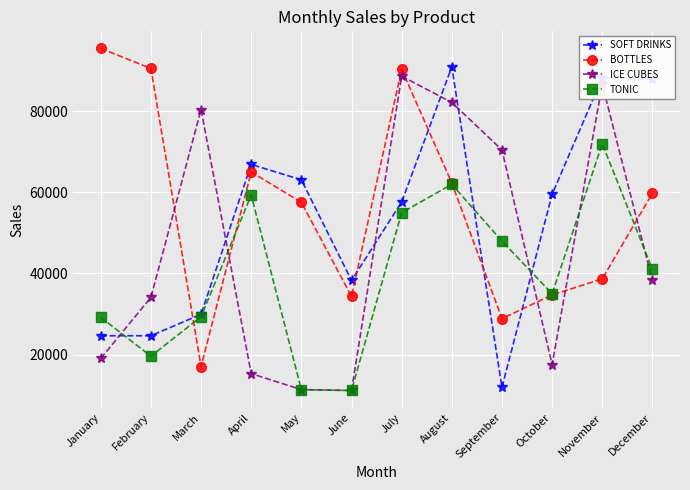

Where do TONIC and ICE CUBES first cross each other?

January and February